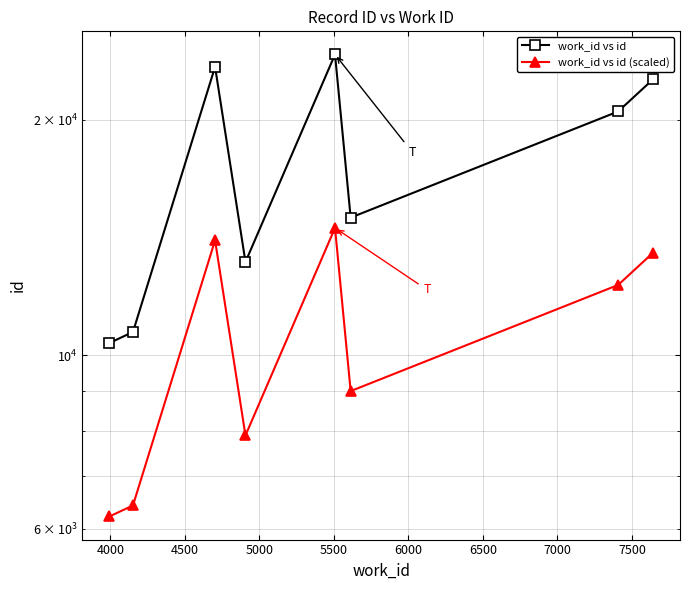

Reading left to right, list all the values displayed in this chart.

work_id vs id: 10367.0	10710.0	23381.0	13161.0	24250.0	14997.0	20499.0	22526.0
work_id vs id (scaled): 6220.2	6426.0	14028.6	7896.6	14550.0	8998.2	12299.4	13515.6